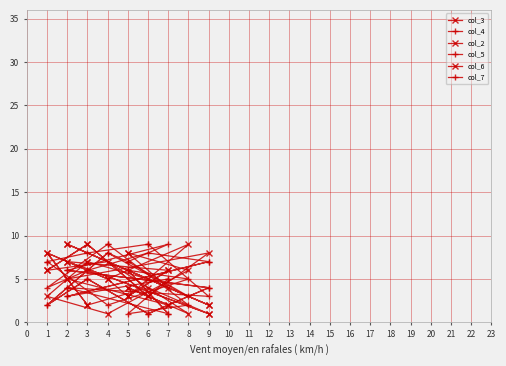

How many interior local valleys does the col_3 series have?

5